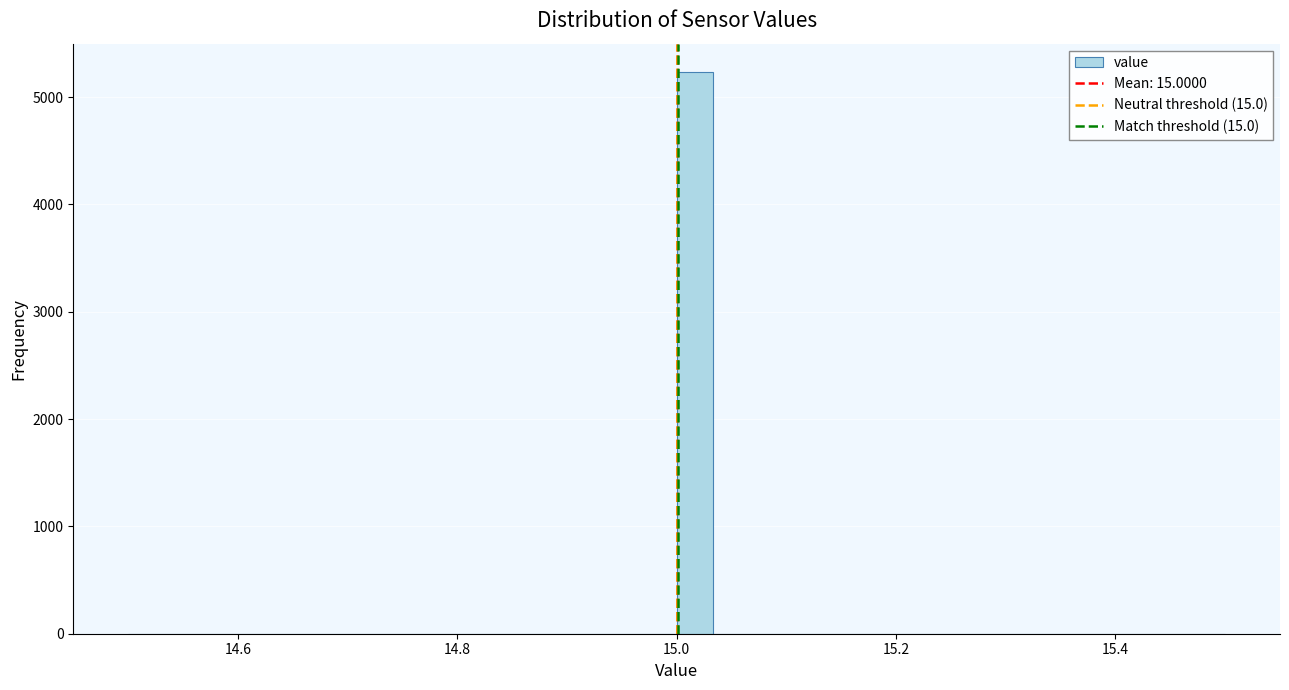

Read against the x-axis, roughly where is the centre of the tallest bar?

15.02